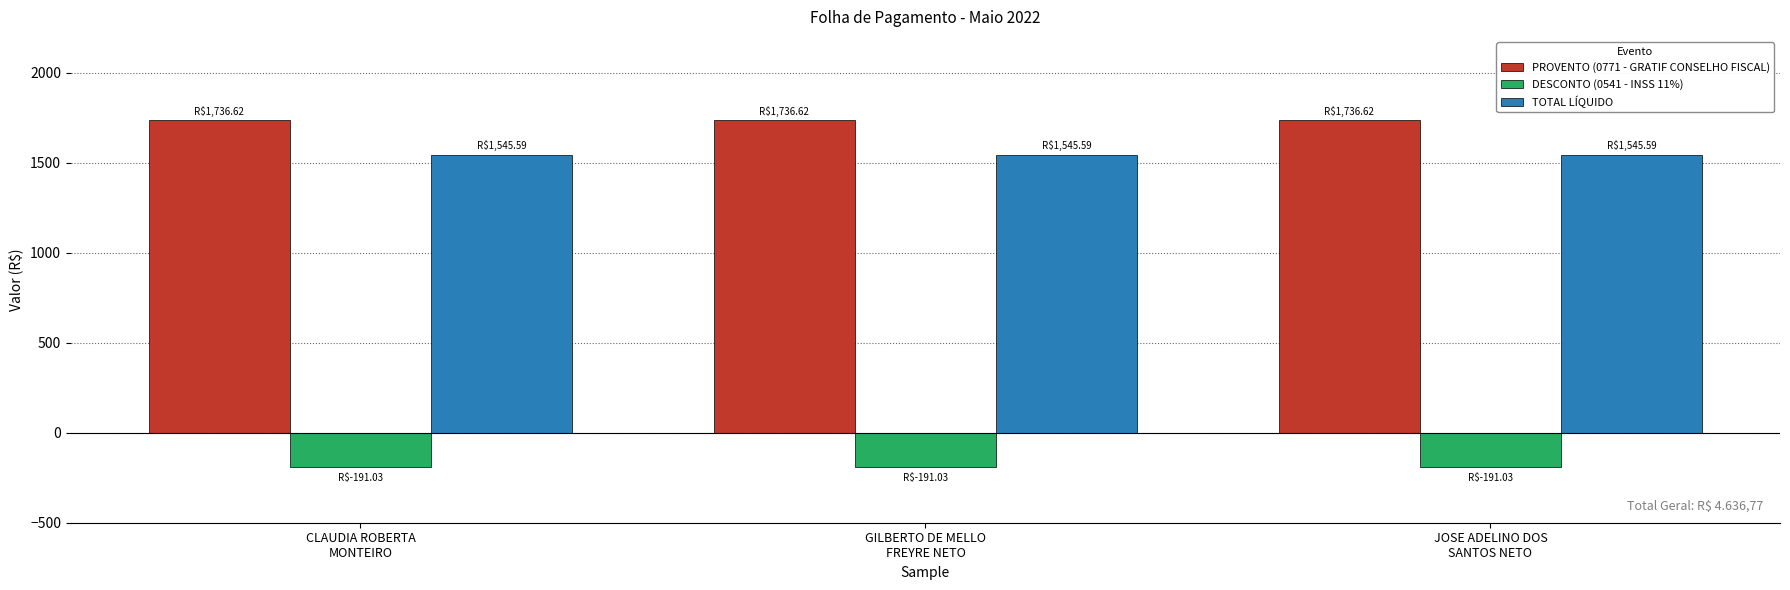

What is the highest value of the TOTAL LÍQUIDO series?

1545.6